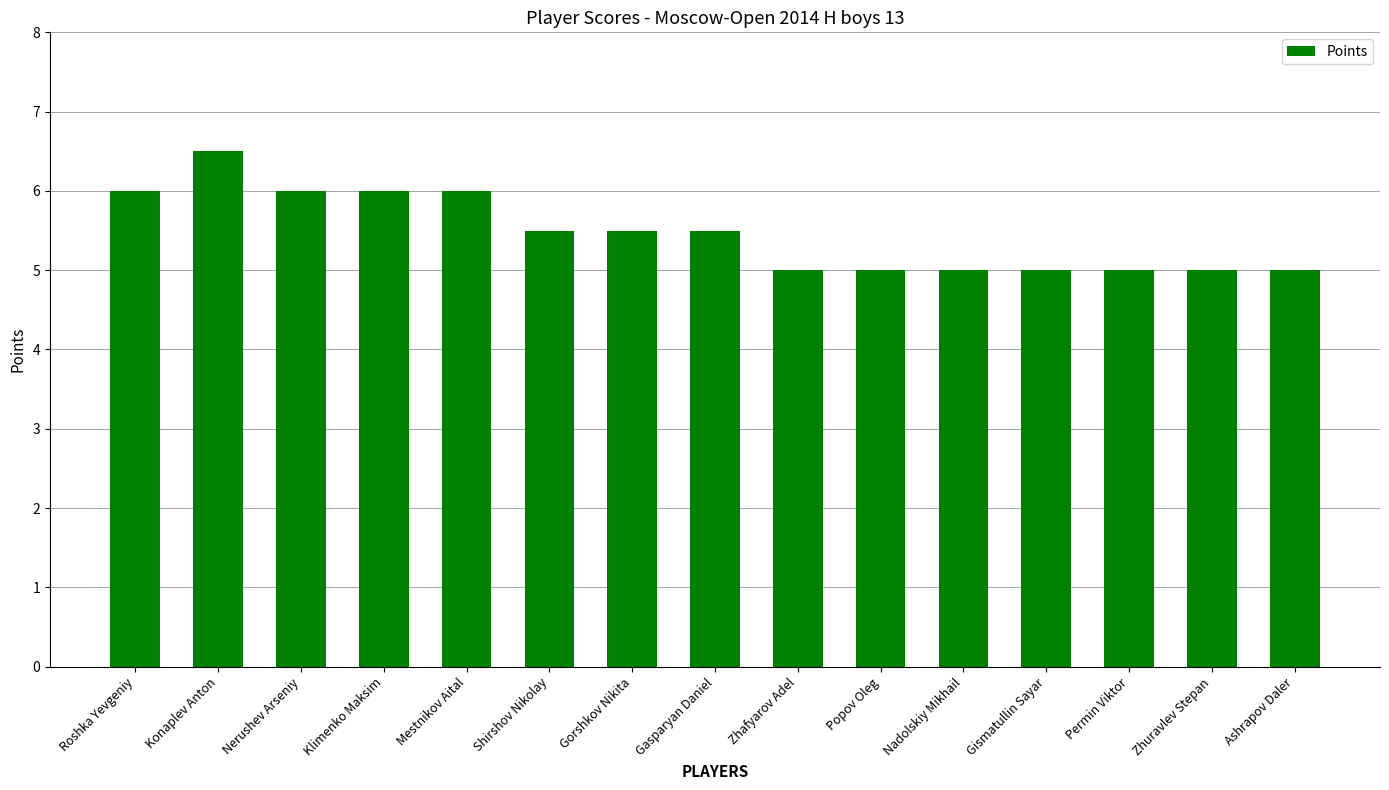

Which category has the highest value across all series?

Konaplev Anton